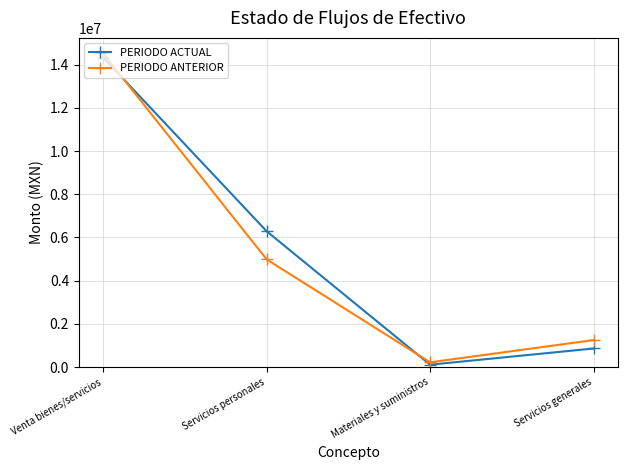

What is the smallest value displayed?

112338.4